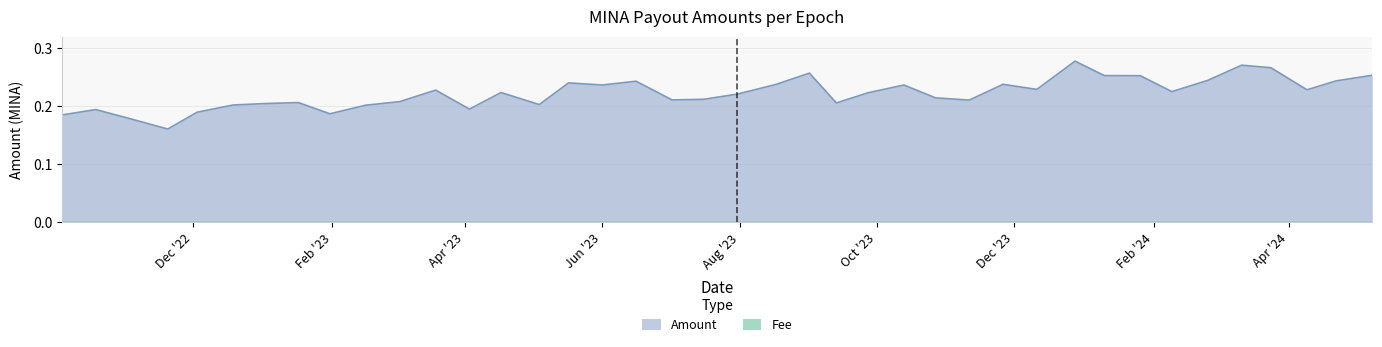

Reading left to right, list all the values displayed in this chart.

0.2	0.2	0.2	0.2	0.2	0.2	0.2	0.2	0.2	0.2	0.2	0.2	0.2	0.2	0.2	0.2	0.2	0.2	0.2	0.2	0.2	0.2	0.3	0.2	0.2	0.2	0.2	0.2	0.2	0.2	0.3	0.3	0.3	0.2	0.2	0.3	0.3	0.2	0.2	0.3